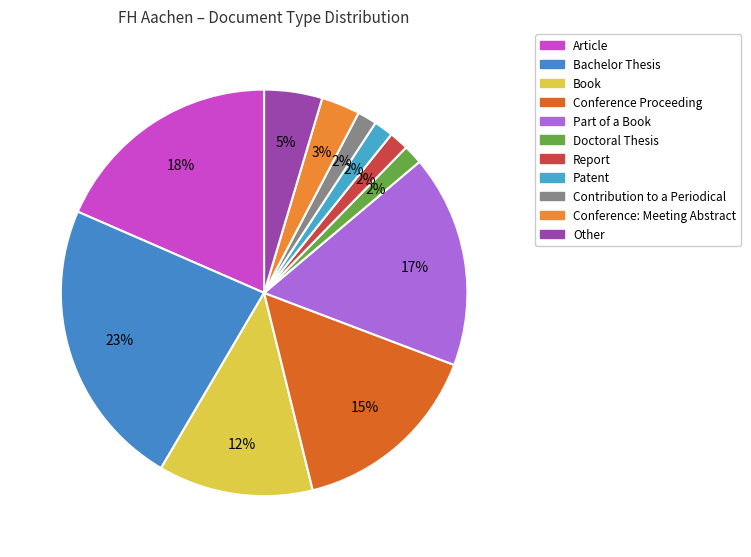

To the nearest percent, what is the difference between the largest and smallest slice percentages?

22%